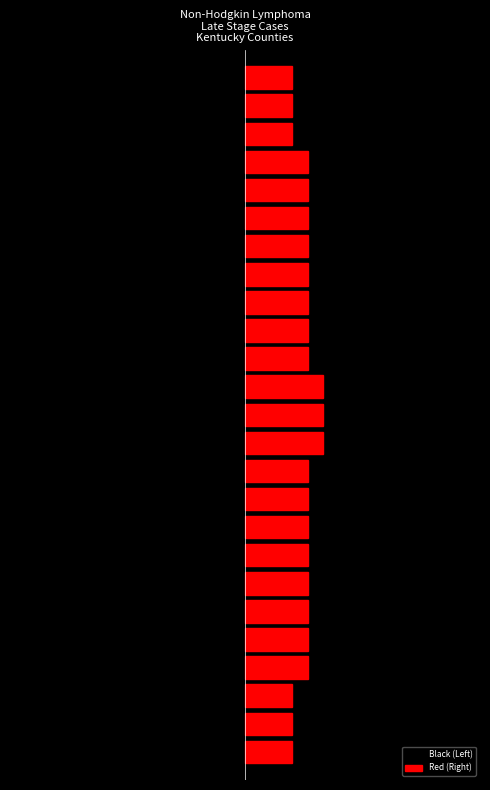

True or false: Black (Left) has a value of -3 at 0.

True